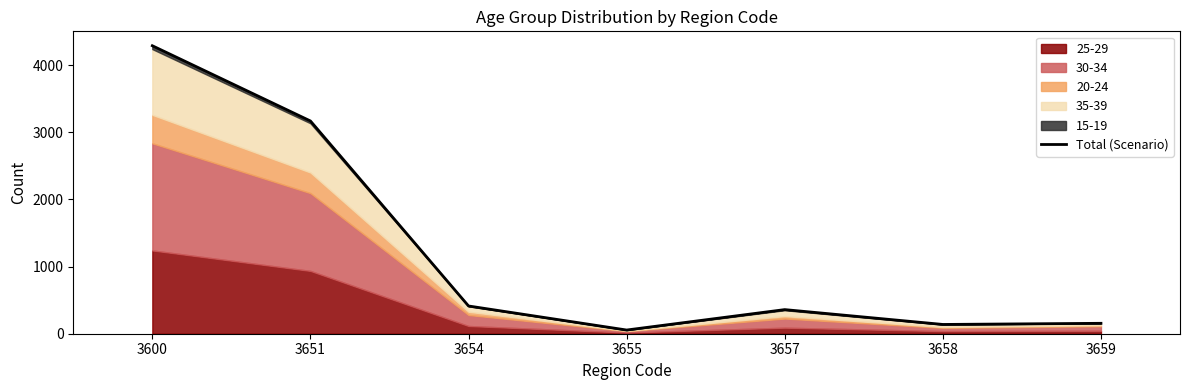

What is the difference between the maximum and second lowest values?

4149